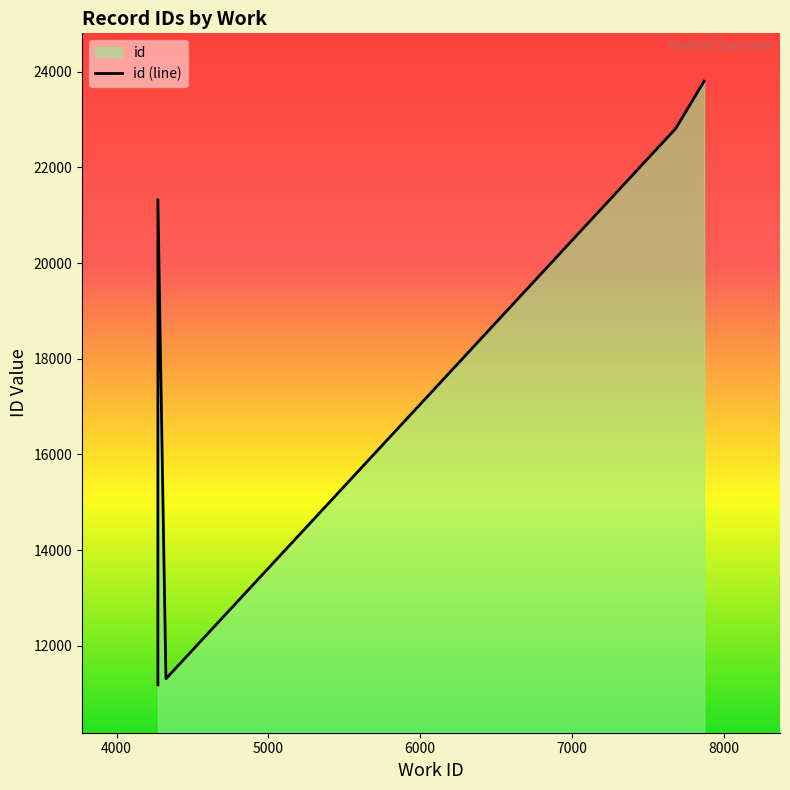

Does the chart have visible grid lines?

No